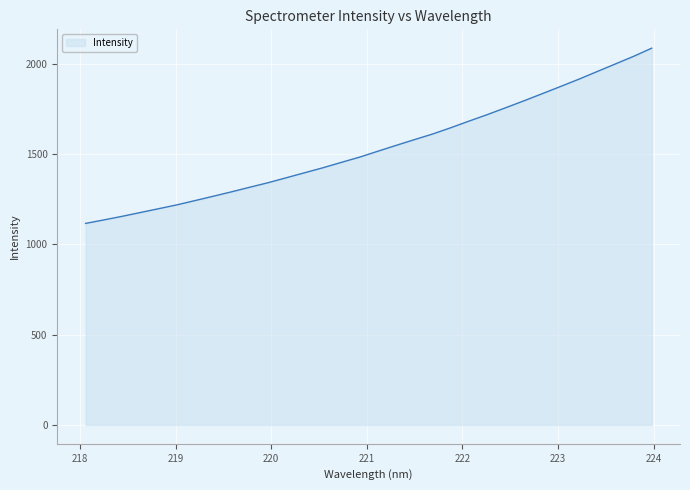

What is the maximum value shown in the chart?

2086.9